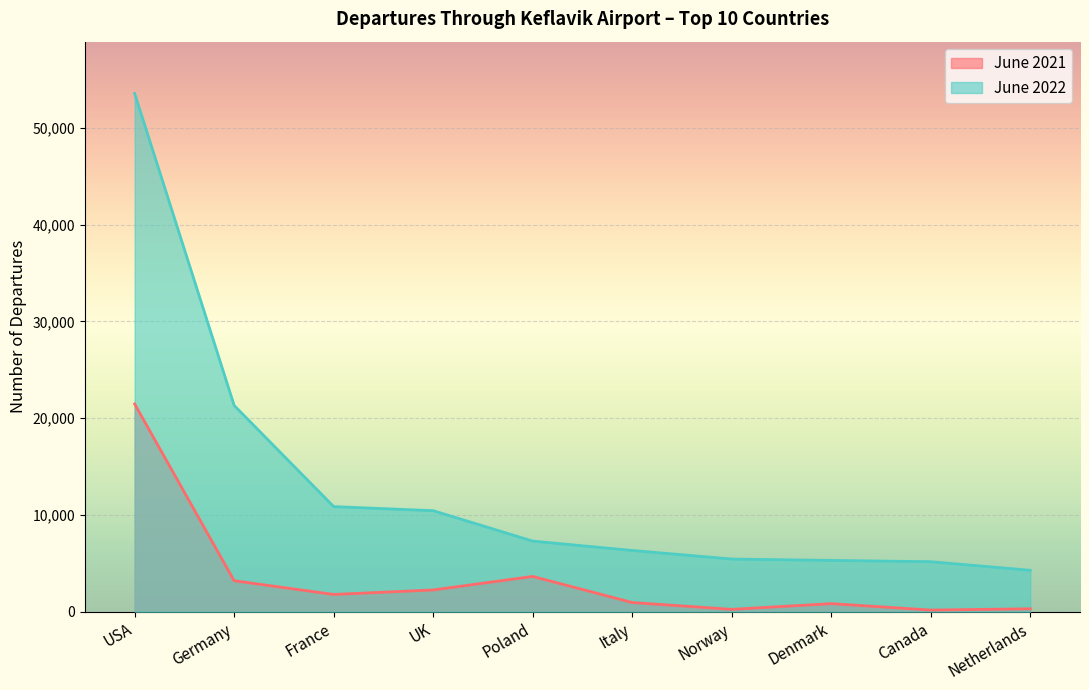

True or false: June 2022 has more than 2 interior local peaks.

False